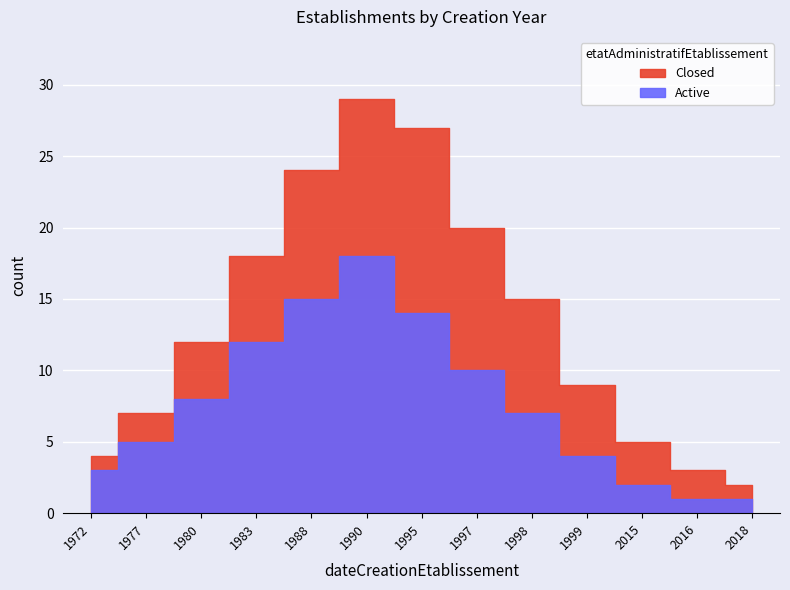

Reading left to right, what are all the values shown in this chart?

3	5	8	12	15	18	14	10	7	4	2	1	1